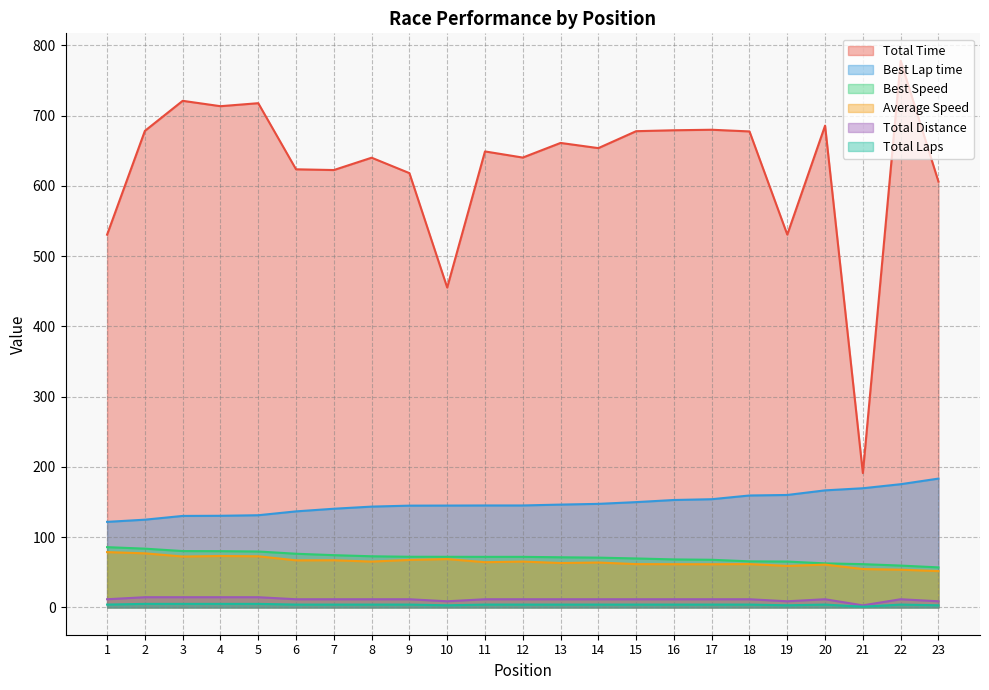

How many lines are shown in the chart?

6